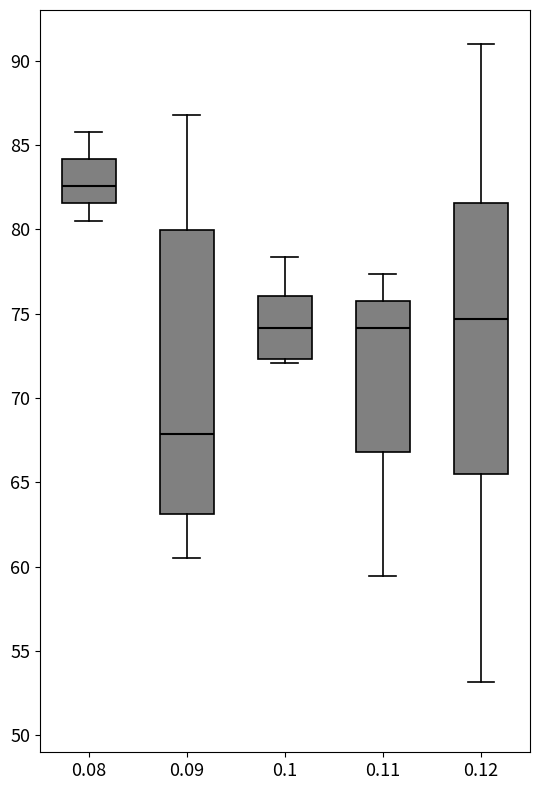

Reading left to right, transcribe this box plot: for each box, give where its median line is, the range the box spans, and where its two whiskers end, as read against the y-axis. The values are not printed on the chart, so give them approximately, as read against the axis.

0.08: median 82.5, box 81.5 to 84.0, whiskers 80.5 to 85.5
0.09: median 68.0, box 63.0 to 80.0, whiskers 60.5 to 87.0
0.1: median 74.0, box 72.5 to 76.0, whiskers 72.0 to 78.5
0.11: median 74.0, box 67.0 to 76.0, whiskers 59.5 to 77.5
0.12: median 74.5, box 65.5 to 81.5, whiskers 53.0 to 91.0